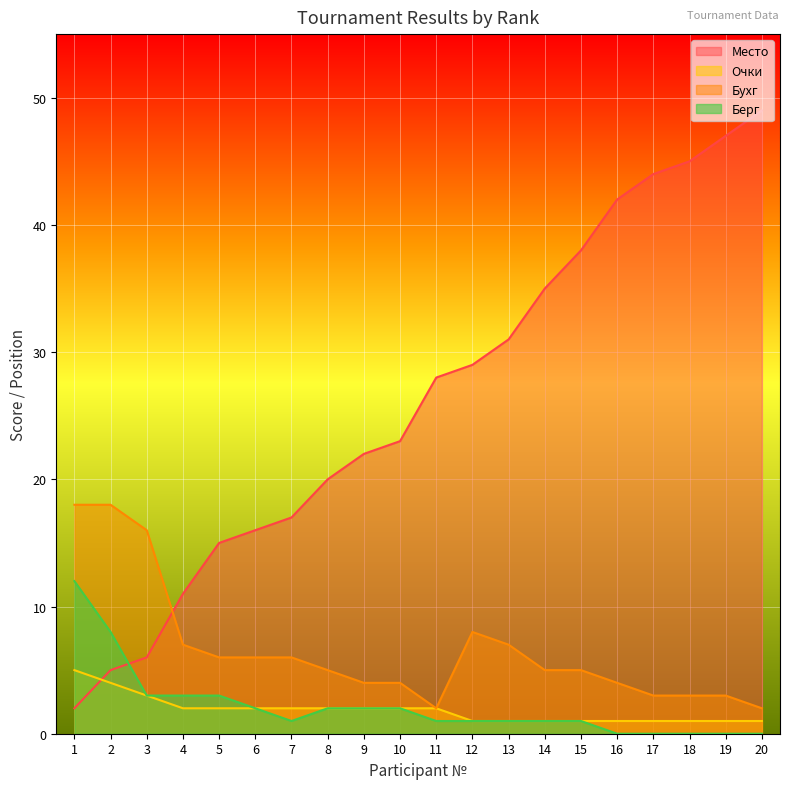

True or false: Очки has more than 0 interior local peaks.

False